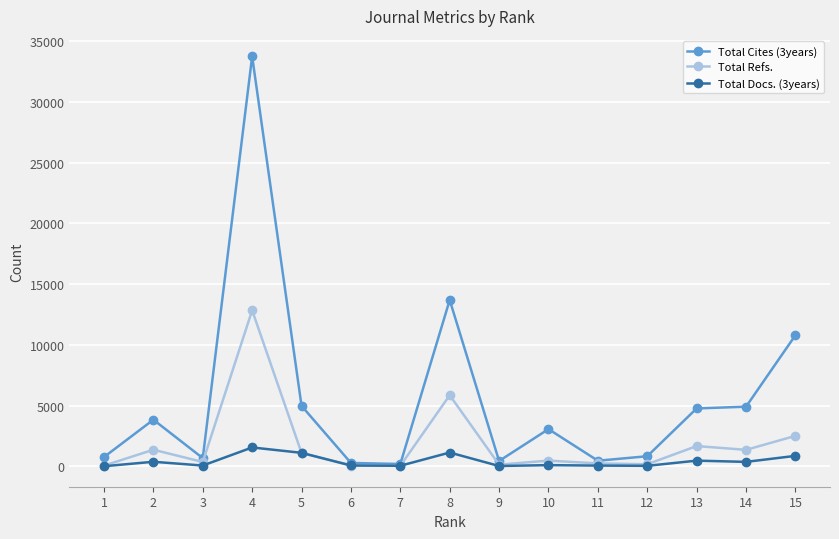

The value of Total Refs. at 4 is 7160. True or false?

False